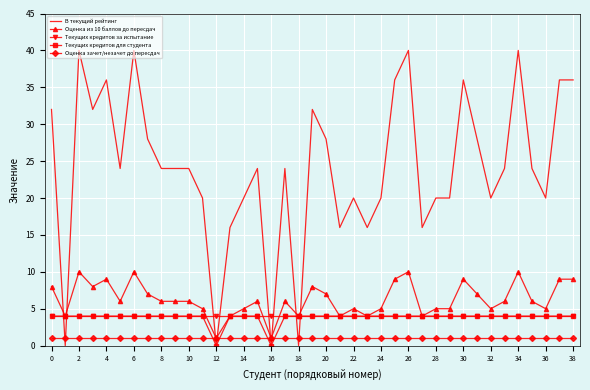

Which series has the largest total across all categories?

В текущий рейтинг